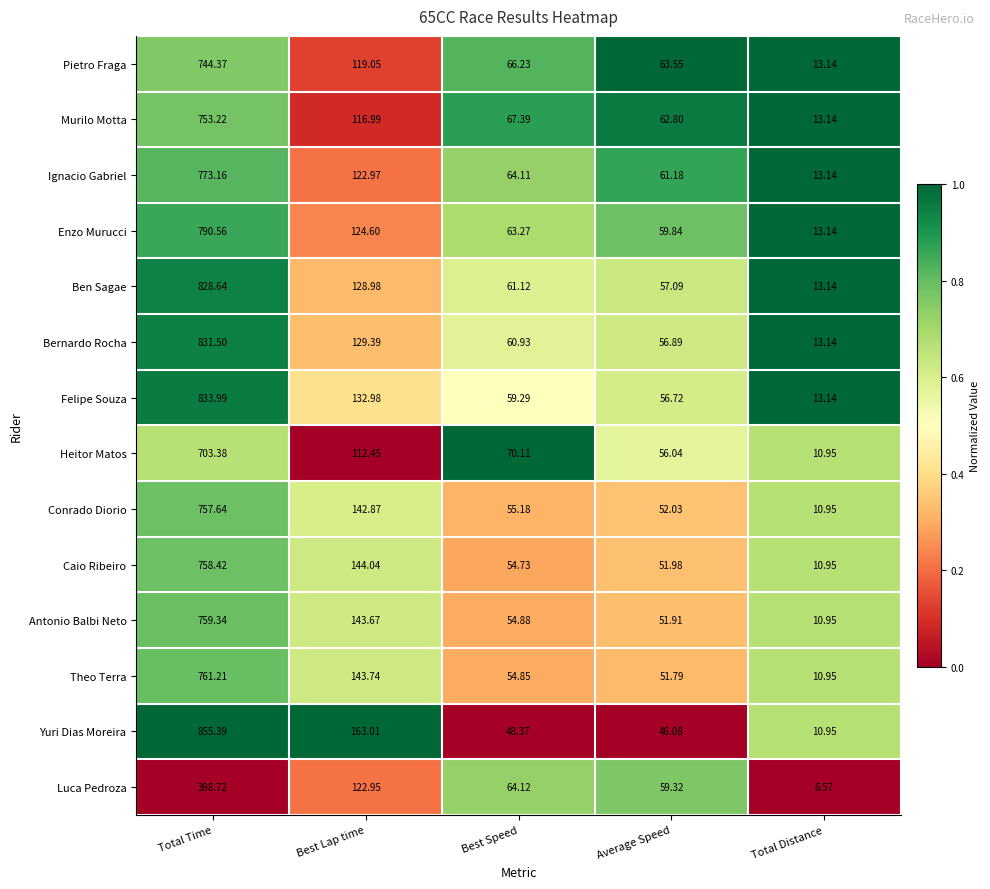

Which category has the highest value across all series?

Total Time